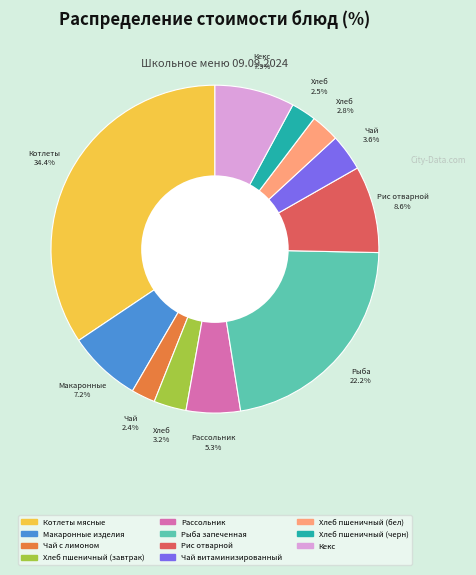

What is the ratio of the value at Хлеб пшеничный (черн) to the value at Чай витаминизированный?

0.7